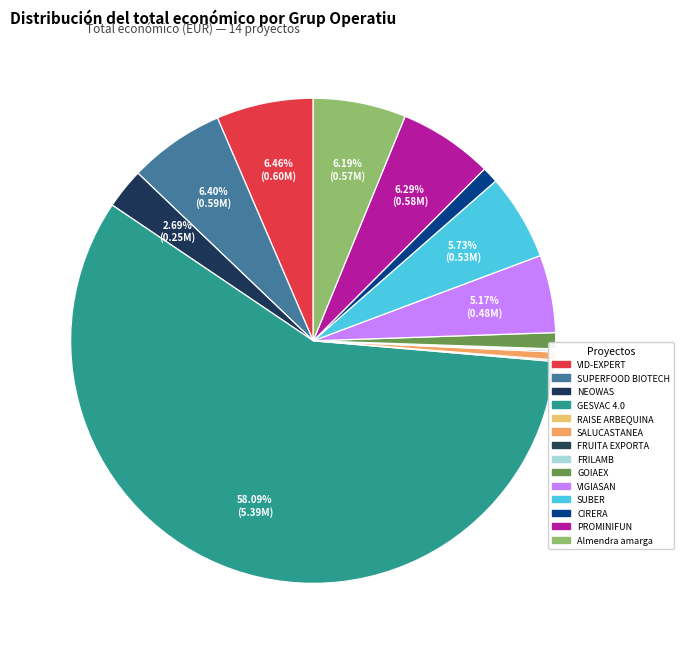

Is it true that GOIAEX is 10% of the pie?

False